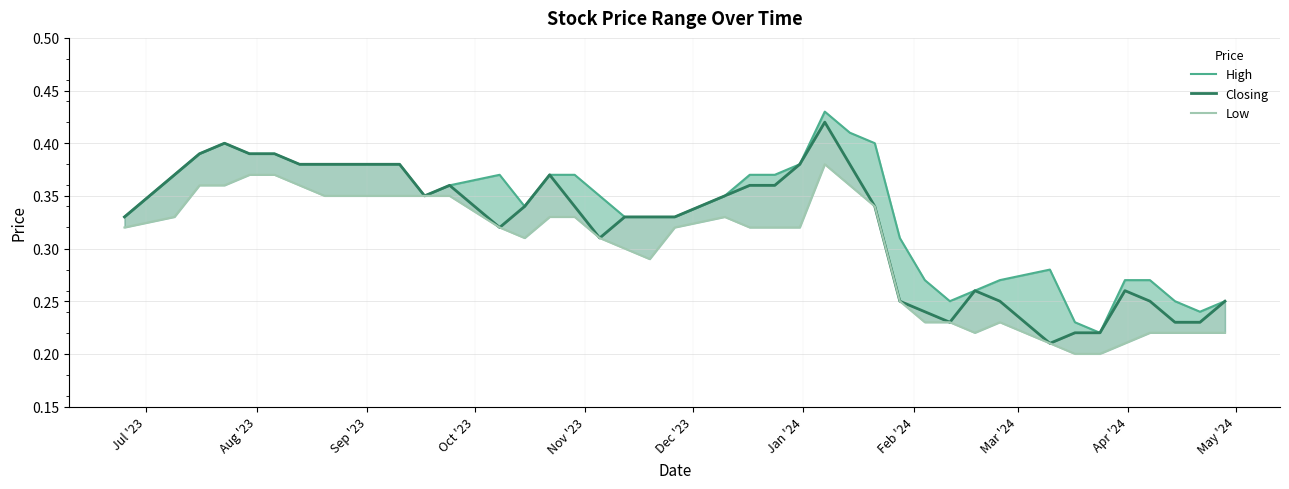

Which series has the largest total across all categories?

High